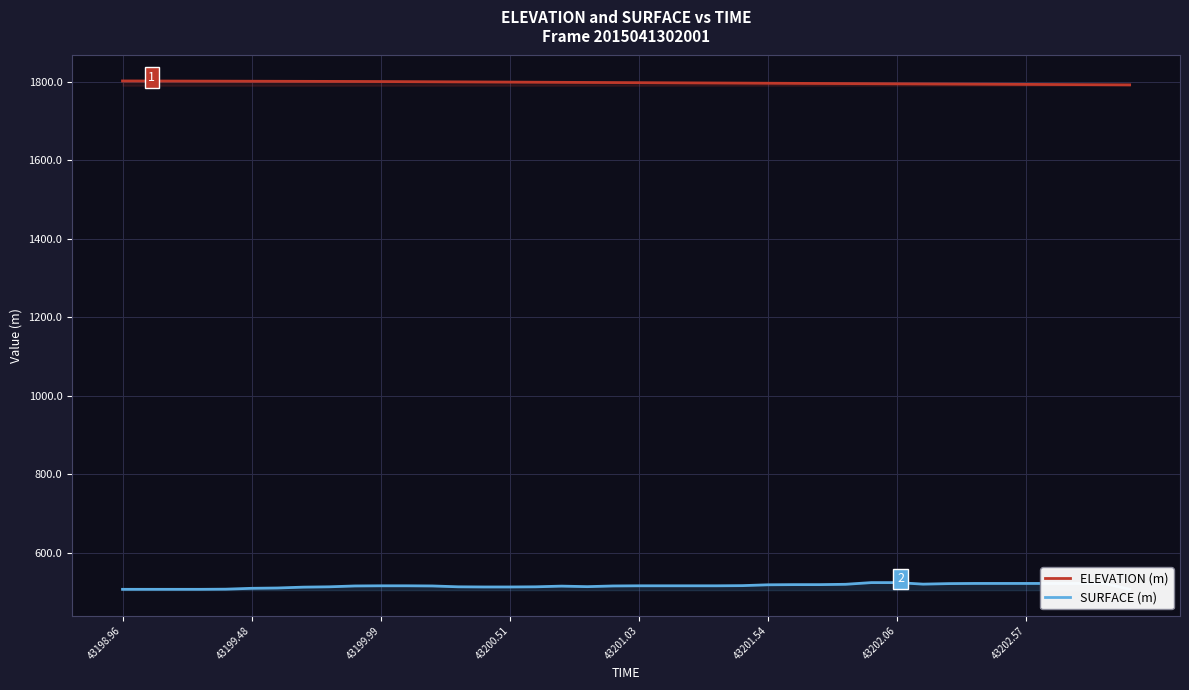

At how many categories does at least one series exceed 634?

40